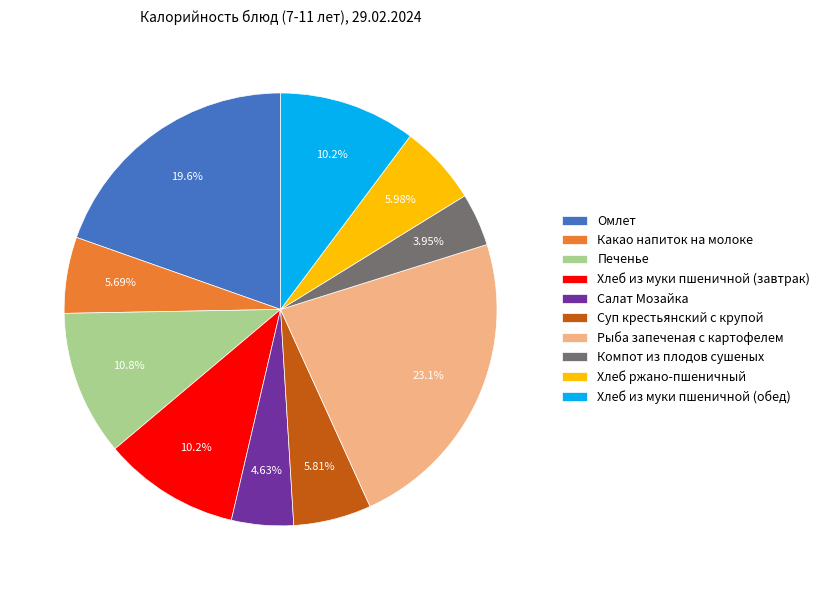

Between Рыба запеченая с картофелем and Компот из плодов сушеных, which is larger?

Рыба запеченая с картофелем